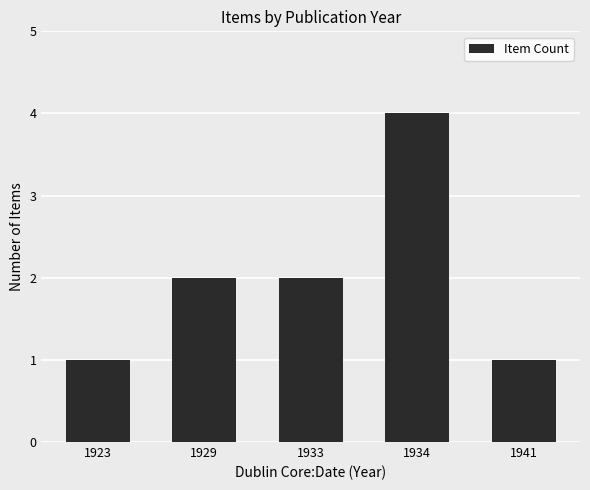

Is it true that the value at 1933 is 1?

False